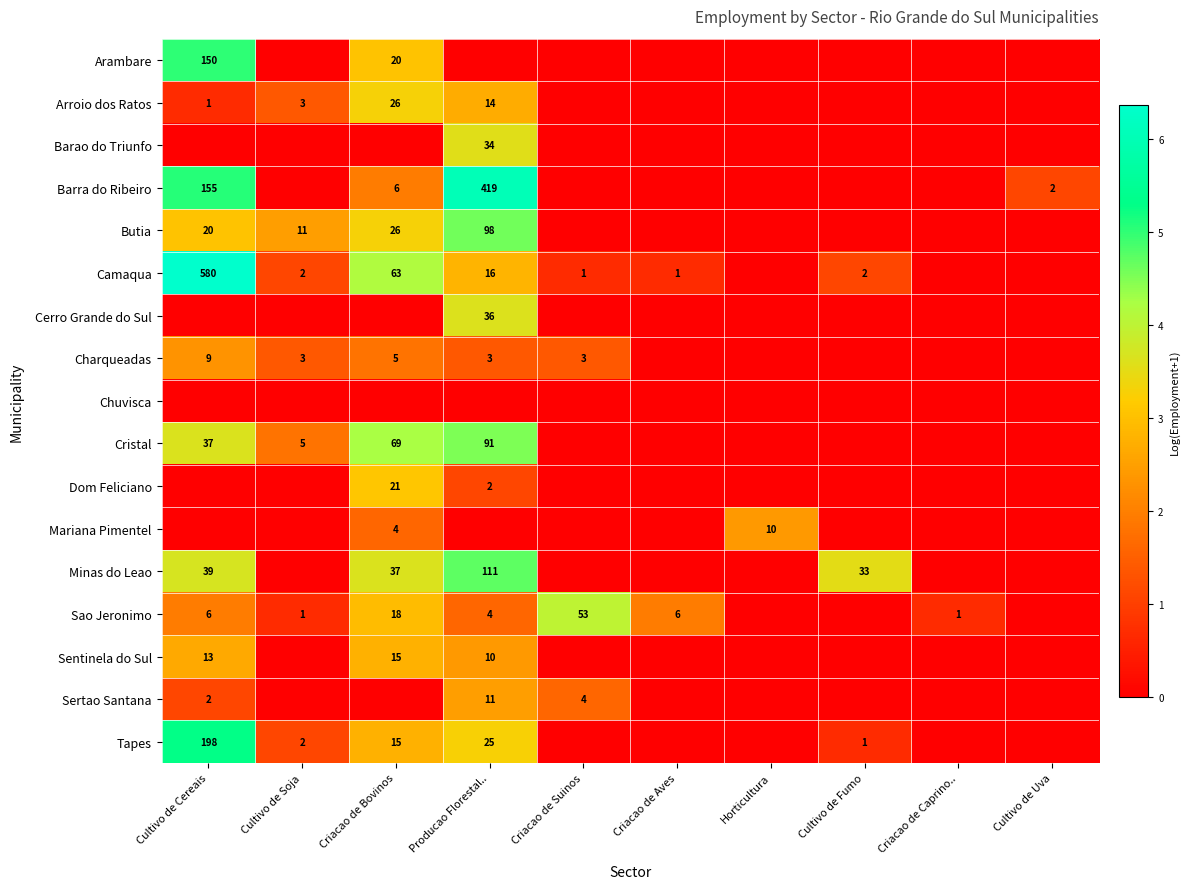

Which category has the highest value across all series?

Cultivo de Cereais